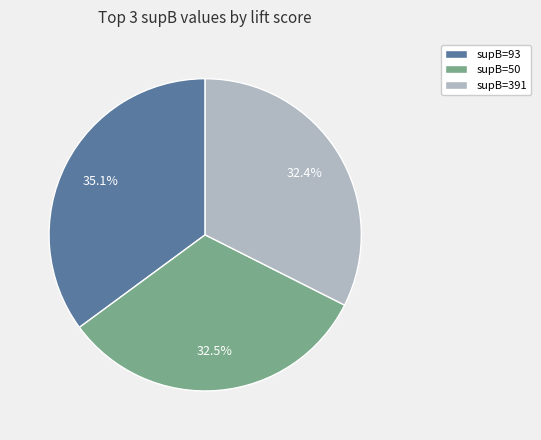

Does supB=50 account for over 50% of the chart?

No